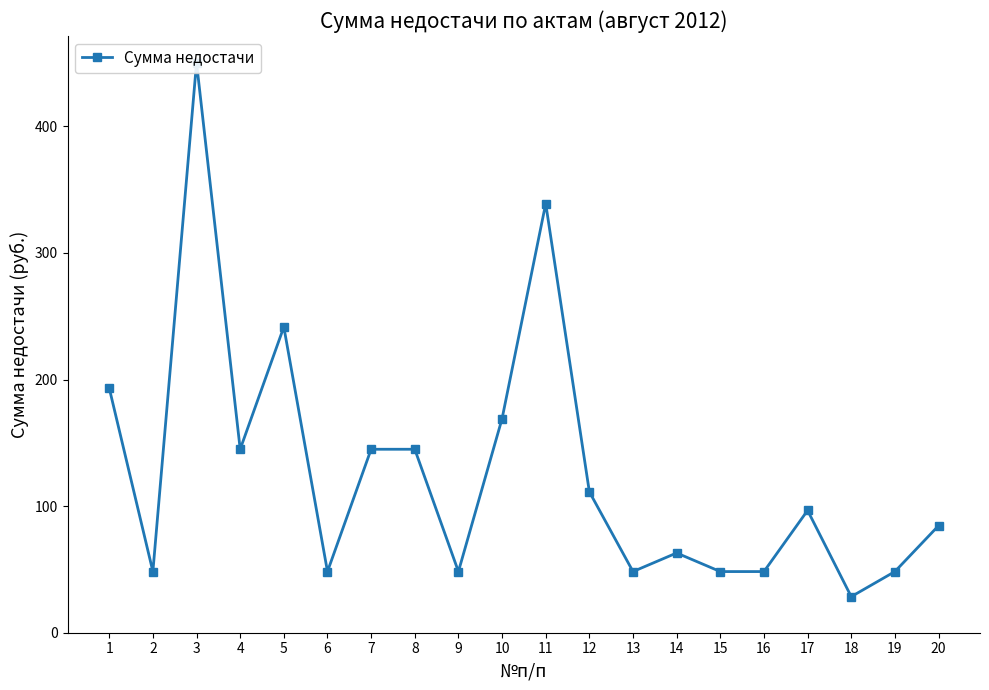

What is the ratio of the value at 17 to the value at 14?

1.5